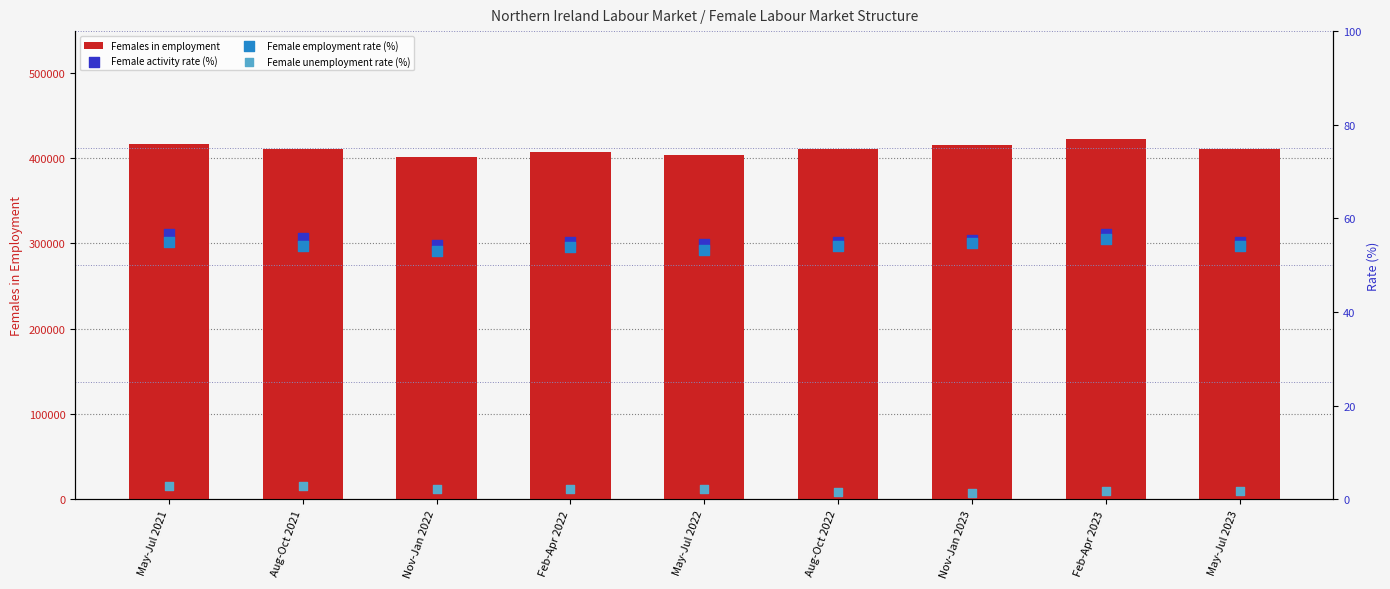

What are all the series names shown in the legend?

Females in employment, Female activity rate (%), Female employment rate (%), Female unemployment rate (%)